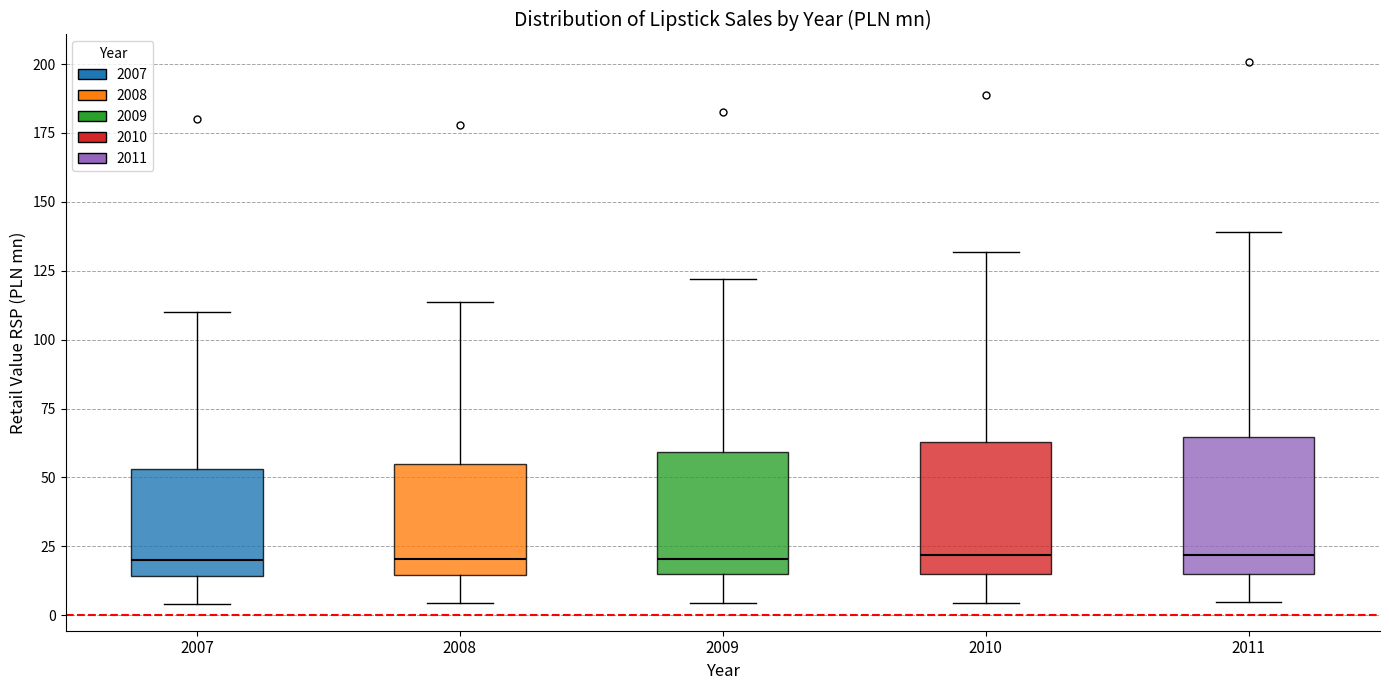

Where is the lower edge of the box at x = 2009 on the y-axis? The values are not printed on the chart, so give them approximately, as read against the axis.

15